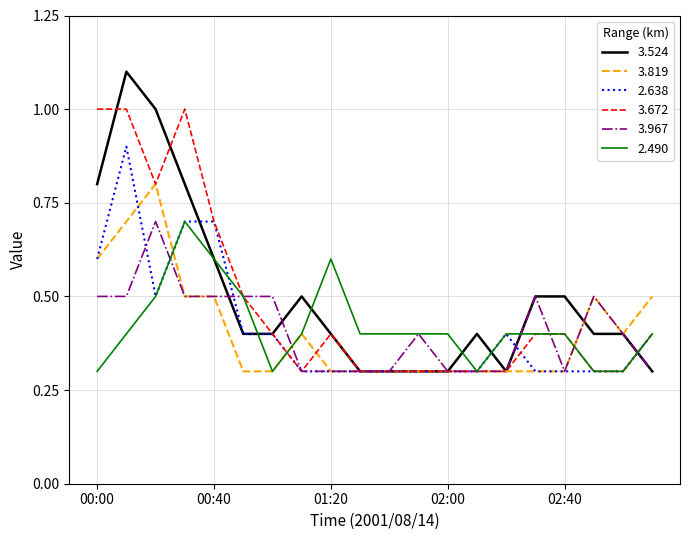

Is this an area chart (filled region under the line)?

No